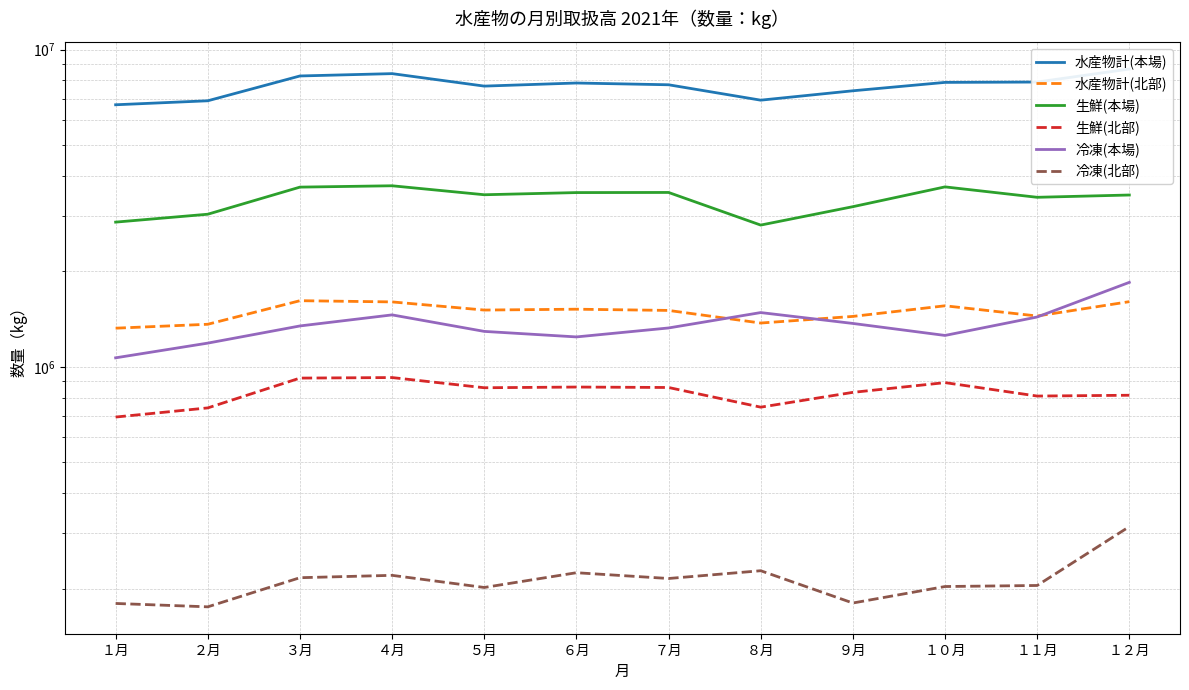

True or false: 生鮮(本場) and 生鮮(北部) cross at least once.

False